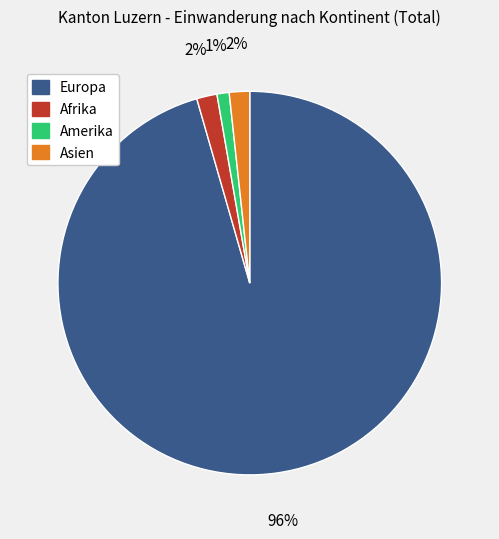

How many segments does this pie chart have?

4